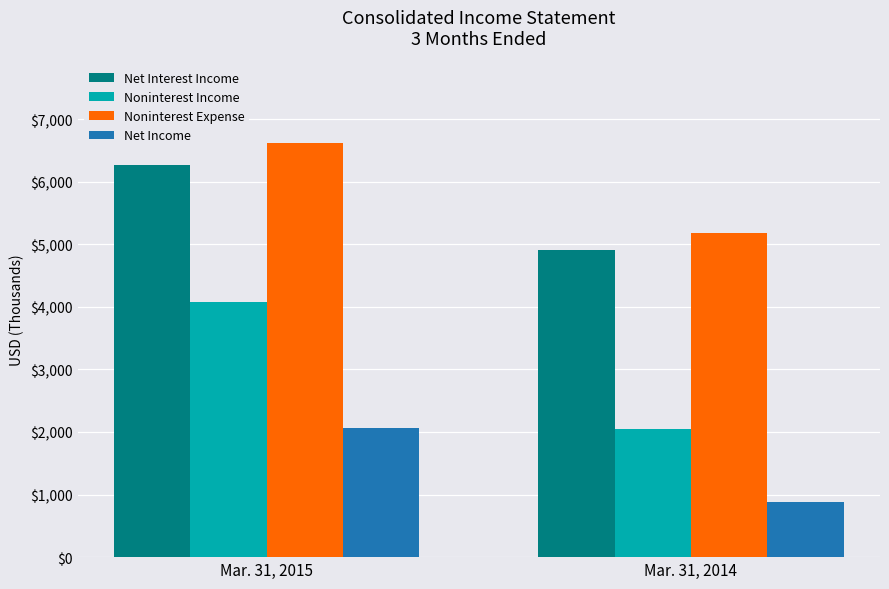

What is the value of the Noninterest Expense bar at the 2nd from the left?

5185